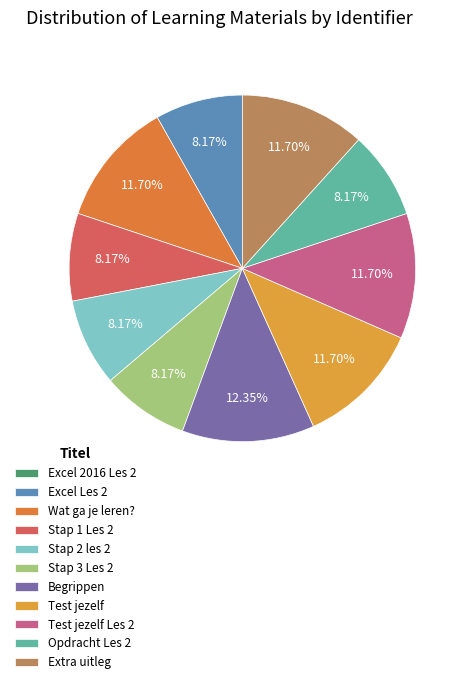

To the nearest percent, what is the difference between the Test jezelf and Stap 3 Les 2 slice percentages?

4%